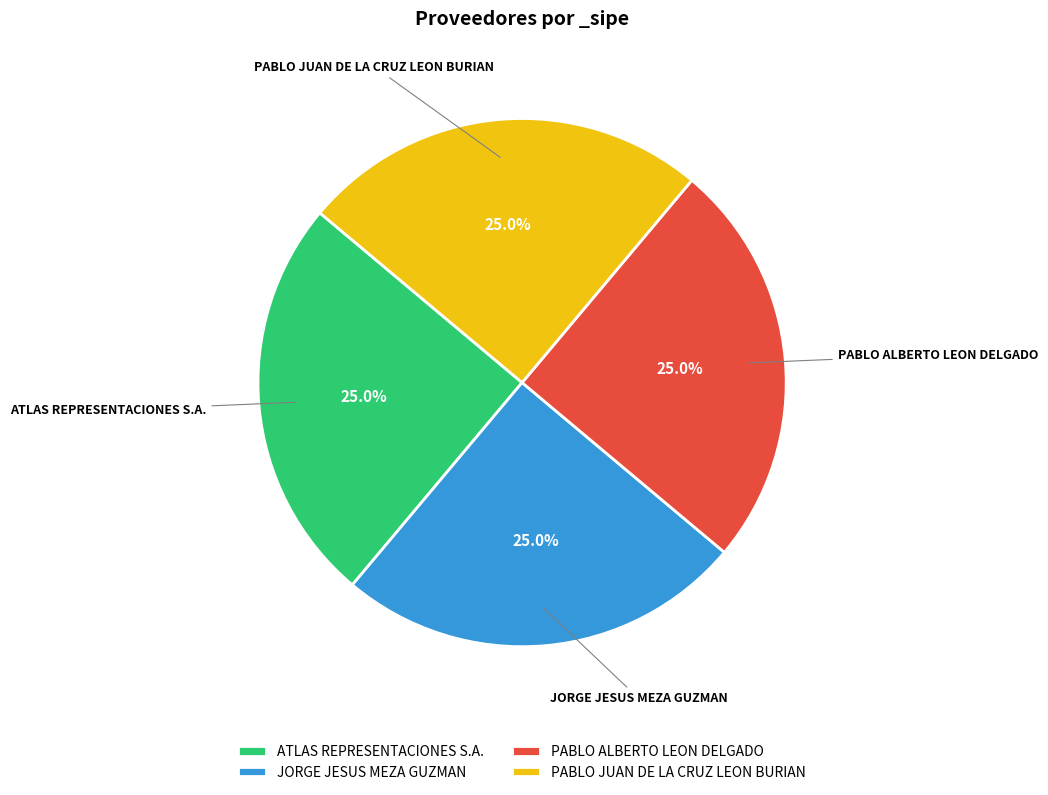

Is there any slice that represents more than half of the pie?

No